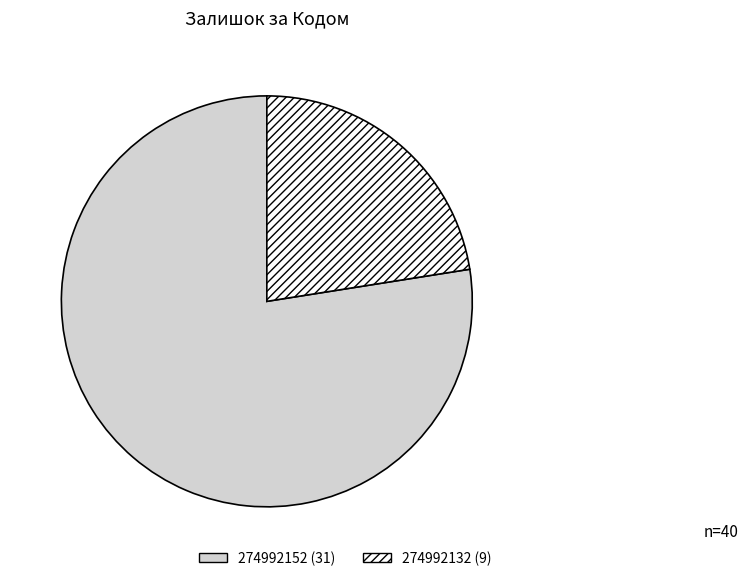

Combined, do 274992152 (31) and 274992132 (9) account for over 50%?

Yes